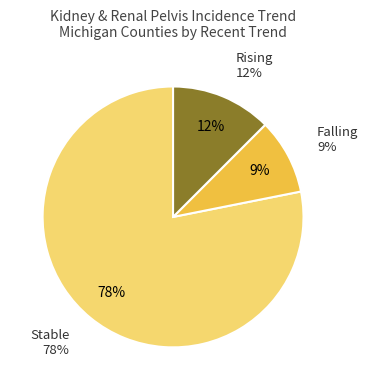

How many segments does this pie chart have?

3